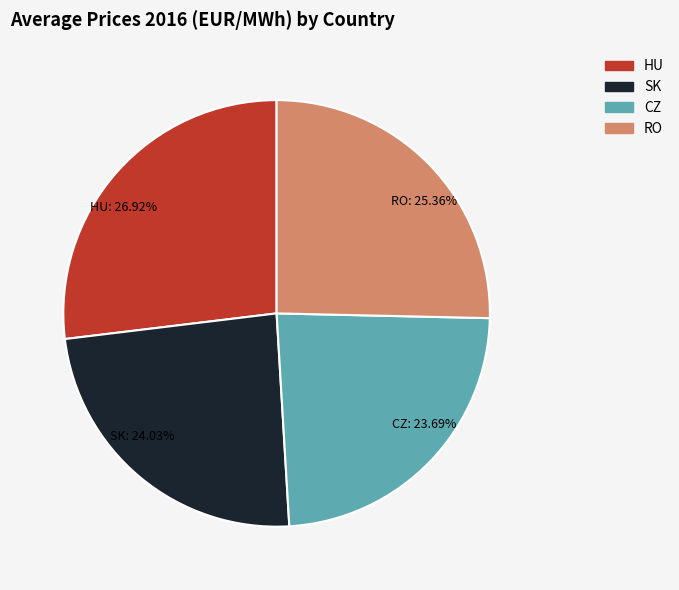

Between HU and CZ, which is larger?

HU